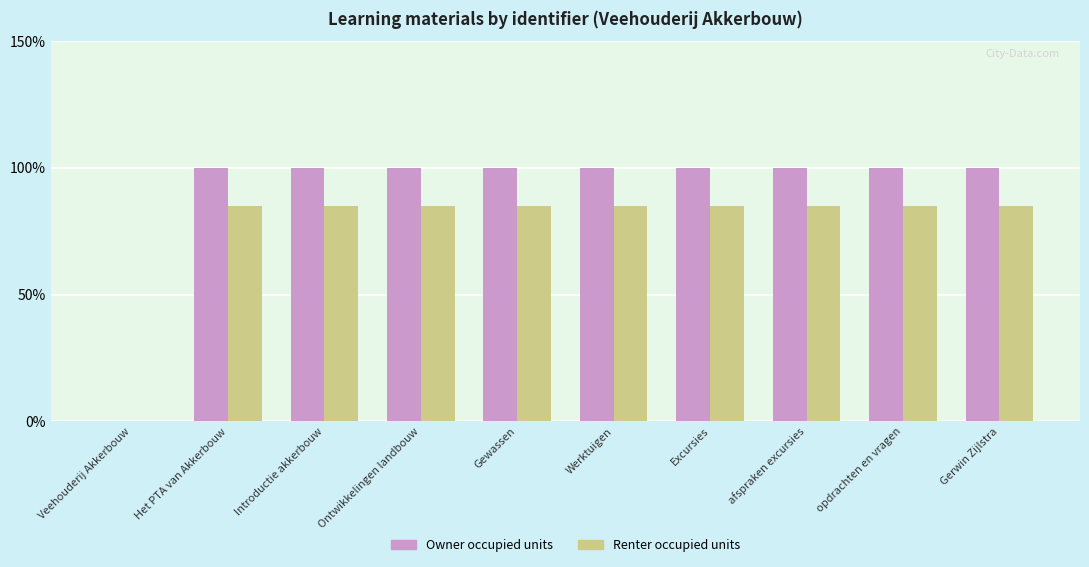

What is the difference between the Renter occupied units values at afspraken excursies and Veehouderij Akkerbouw?

85.0